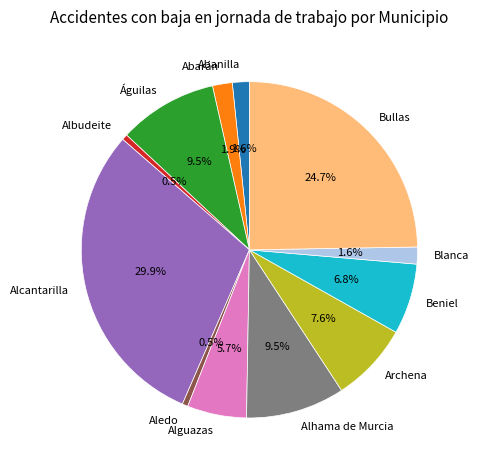

True or false: Albudeite accounts for 11% of the total.

False